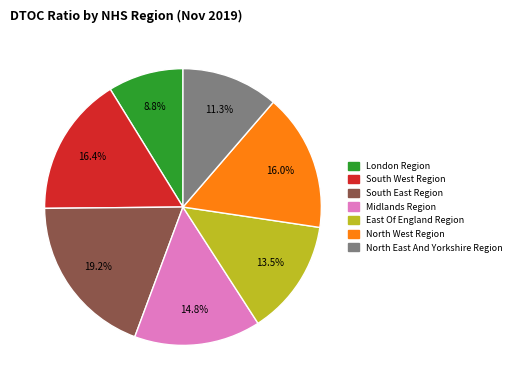

What is the total percentage of London Region and North West Region?

24.8%